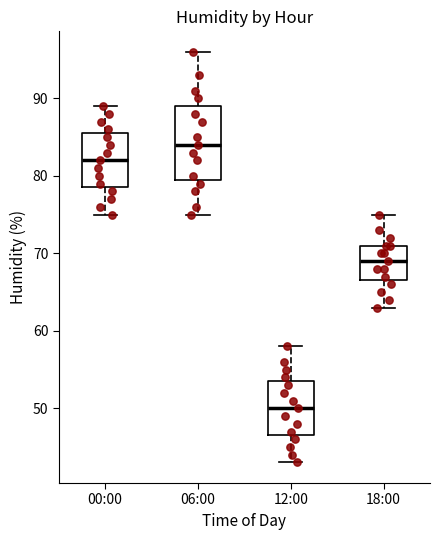

Comparing the boxes themselves (not the whiskers), which one is the tallest?

06:00